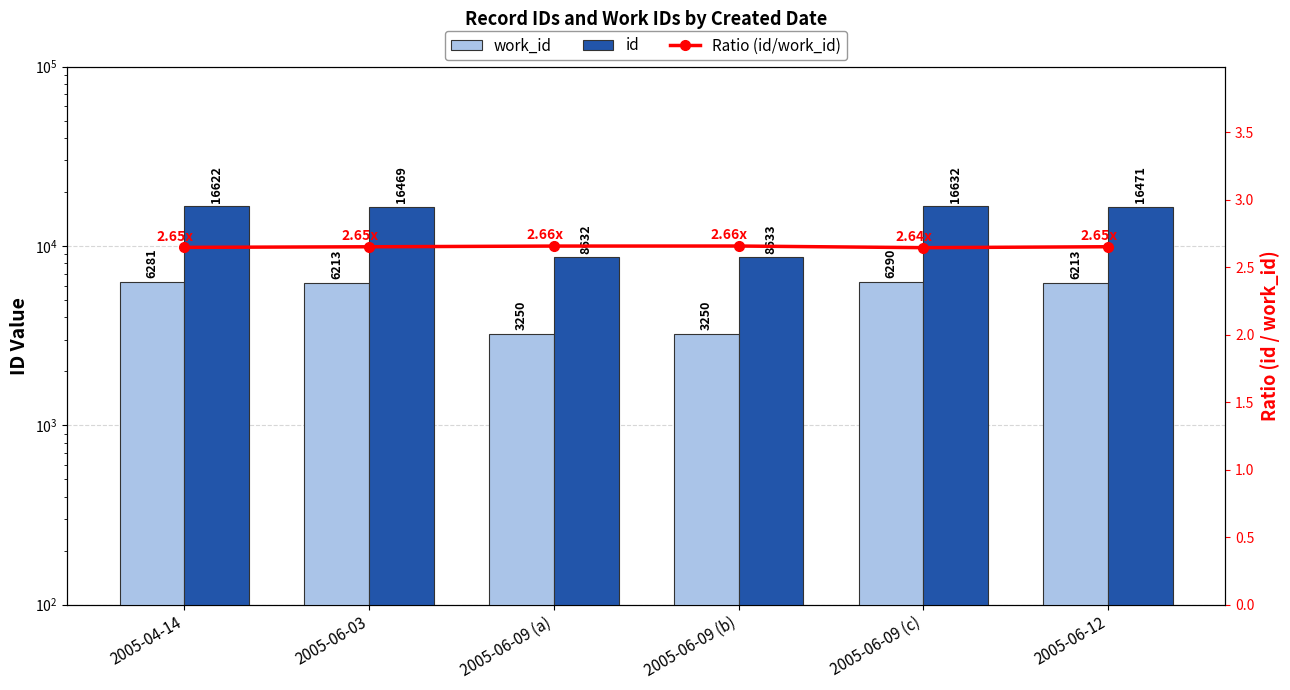

What is the difference between the id values at 2005-06-09 (b) and 2005-06-03?

7836.0